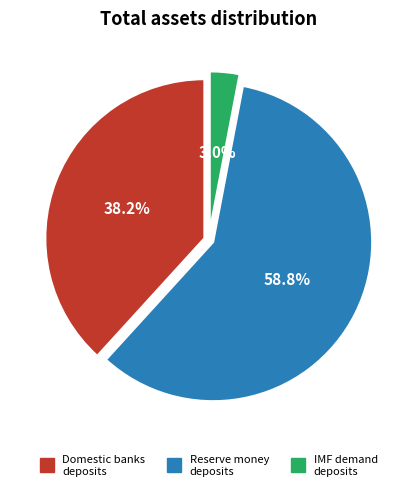

How many segments does this pie chart have?

3